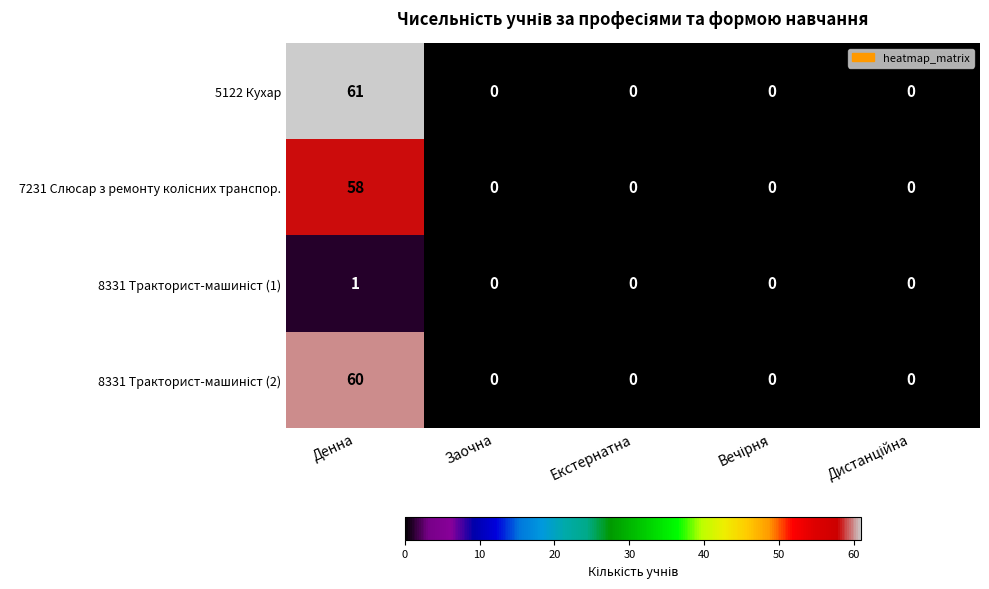

What is the spread (max minus min) of values at Денна?

60